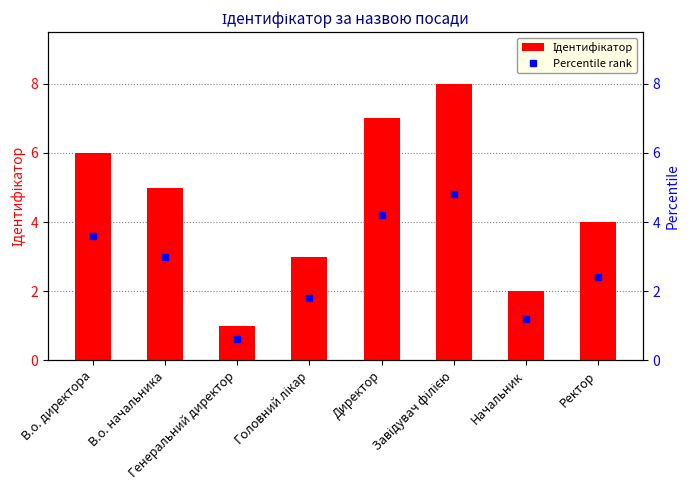

List the labels in order of value, smallest first.

Генеральний директор, Начальник, Головний лікар, Ректор, В.о. начальника, В.о. директора, Директор, Завідувач філією